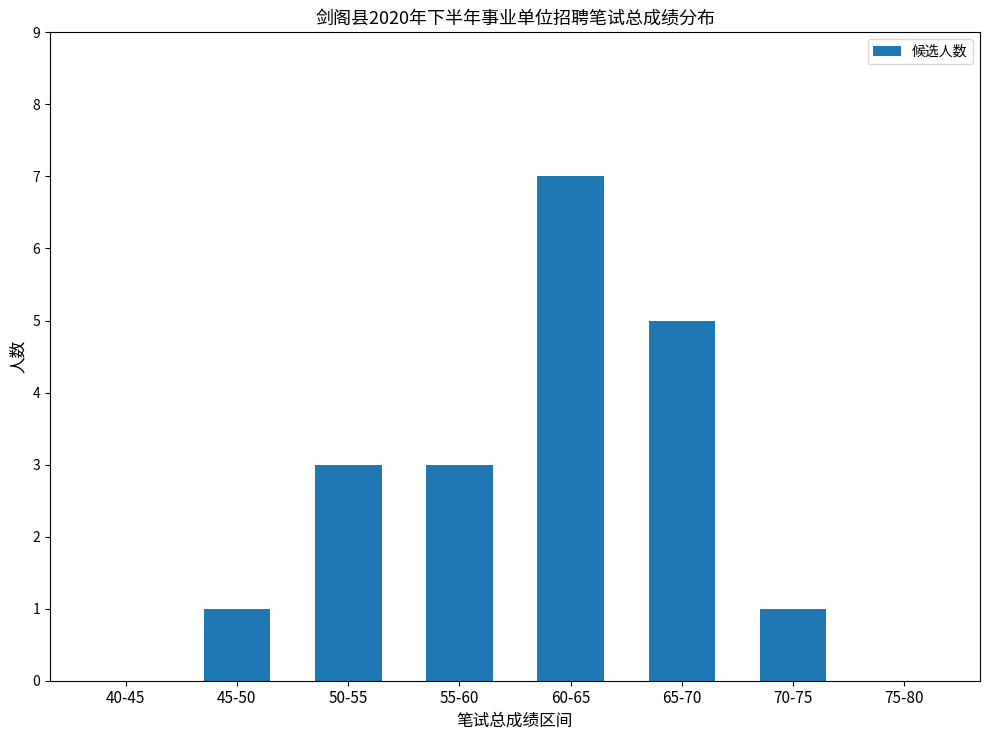

How many data points does each series have?

8